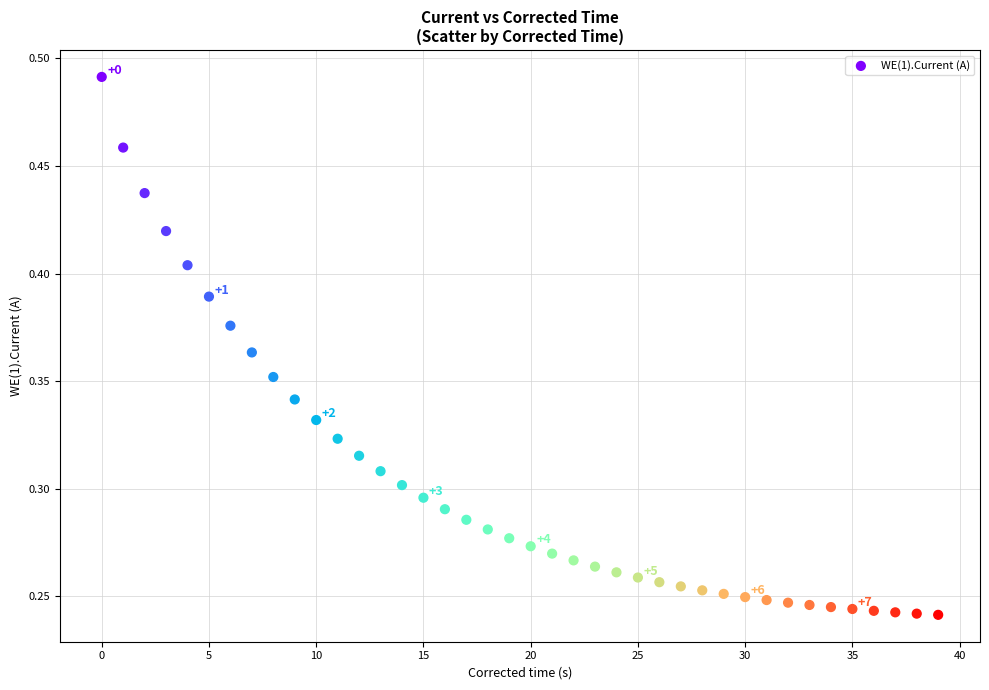

What is the range of X values (max minus min)?

39.0